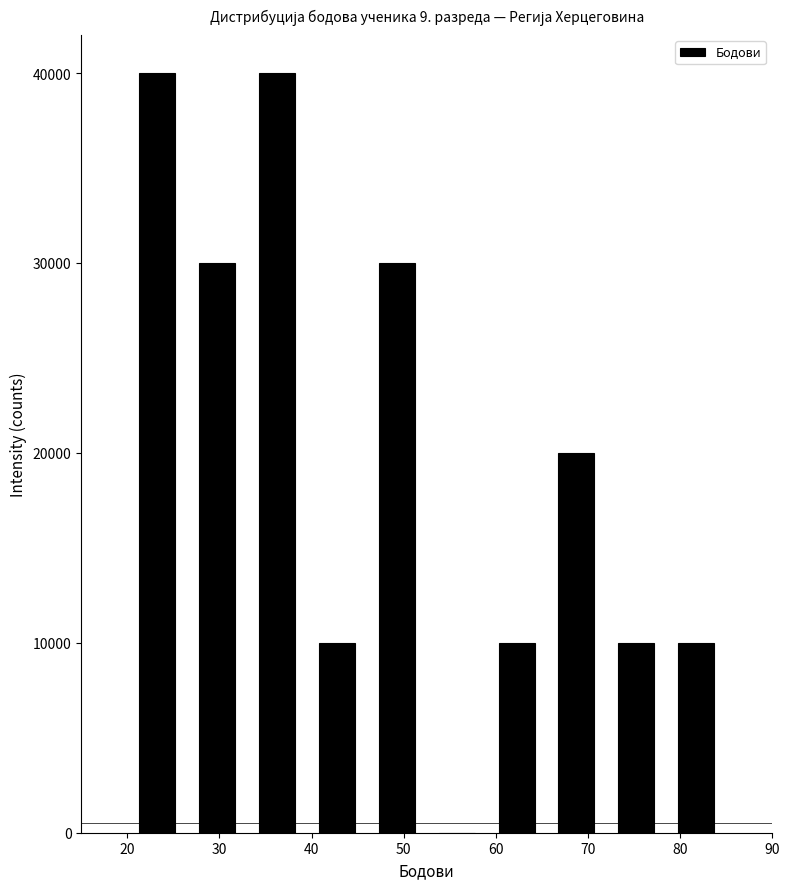

Reading left to right, transcribe this chart: for each bar, give the range it covers on the x-axis and its height. Neither the bar edges nor the heights are printed on the chart, so give them approximately, as read against the axes.

20.0 to 26.5: 40000
26.5 to 33.0: 30000
33.0 to 39.5: 40000
39.5 to 46.0: 10000
46.0 to 52.5: 30000
52.5 to 59.0: 0
59.0 to 65.5: 10000
65.5 to 72.0: 20000
72.0 to 78.5: 10000
78.5 to 85.0: 10000